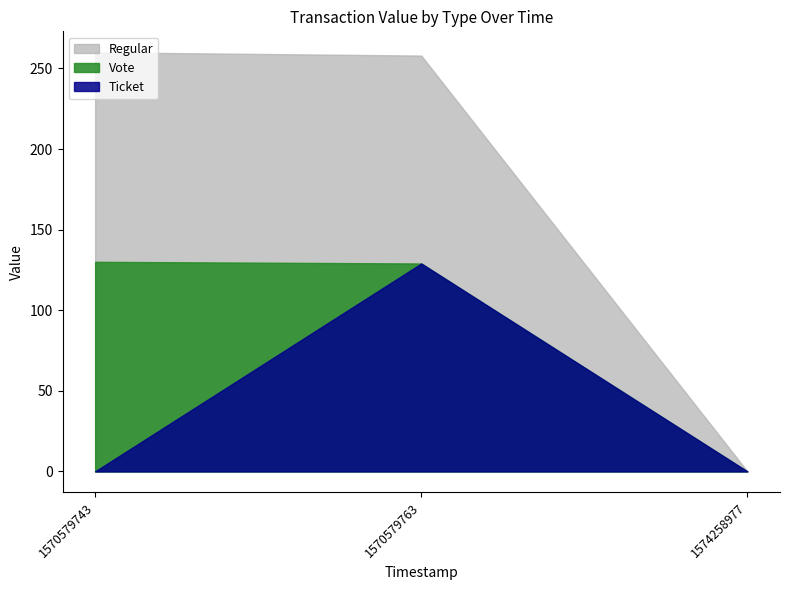

Which has a higher value, 1570579743 or 1570579763?

1570579743